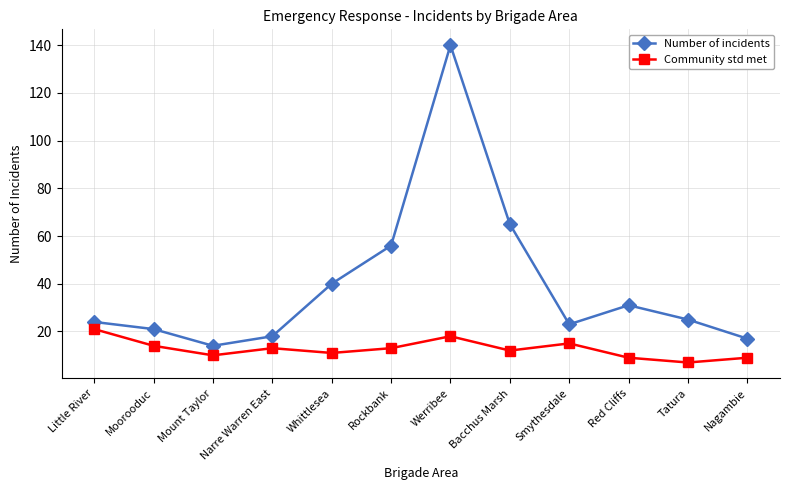

True or false: Number of incidents has a value of 24 at Little River.

True